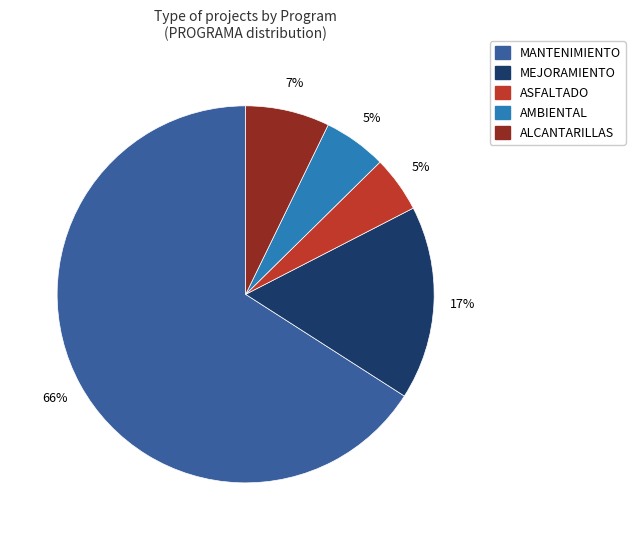

How many segments does this pie chart have?

5